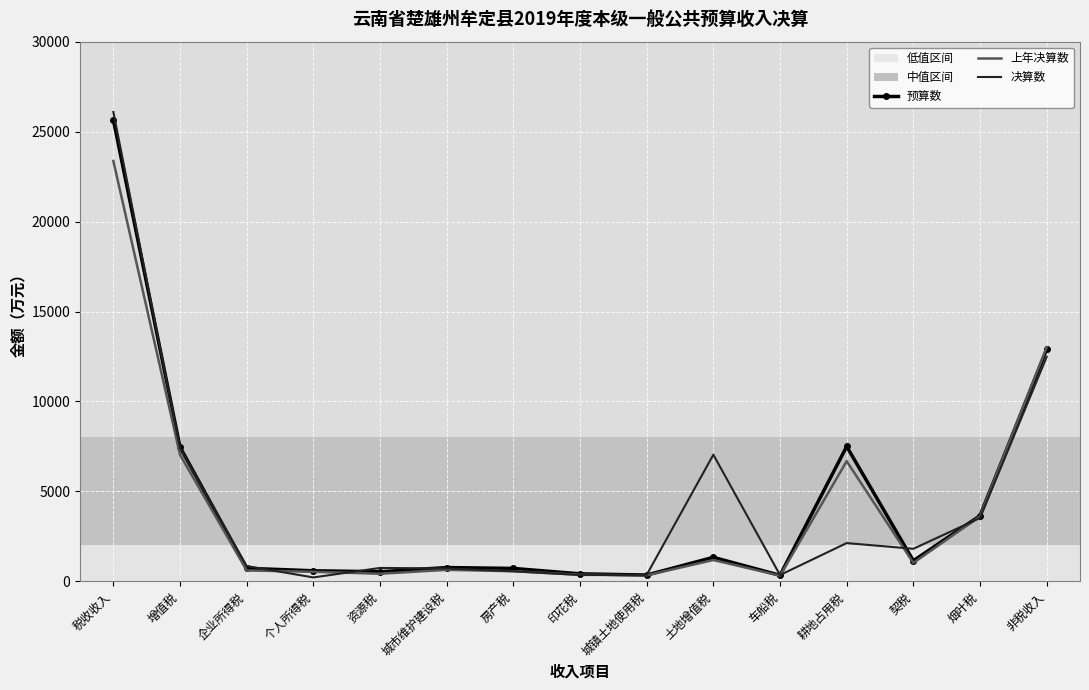

What is the approximate value of 预算数 at 企业所得税?

728